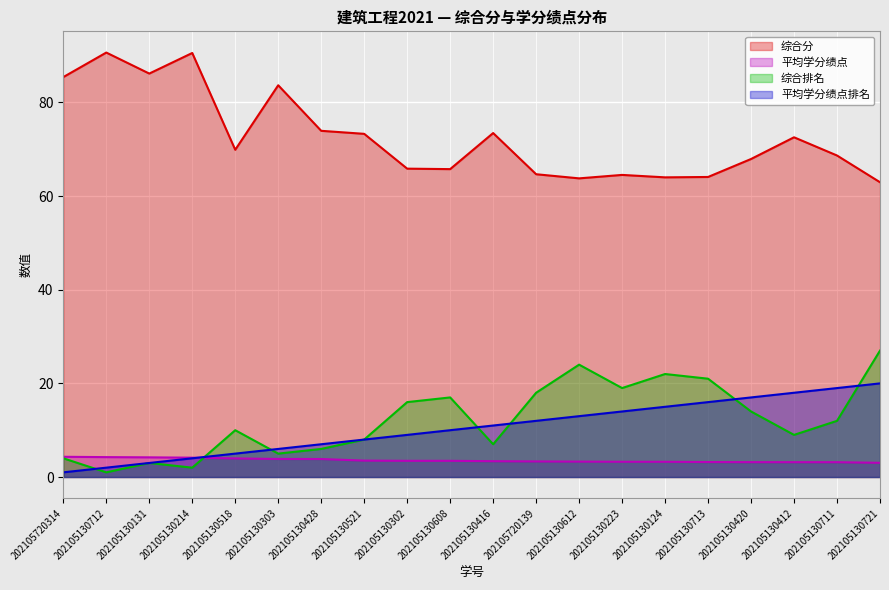

What is the difference between the 综合排名 values at 202105130518 and 202105130412?

1.0